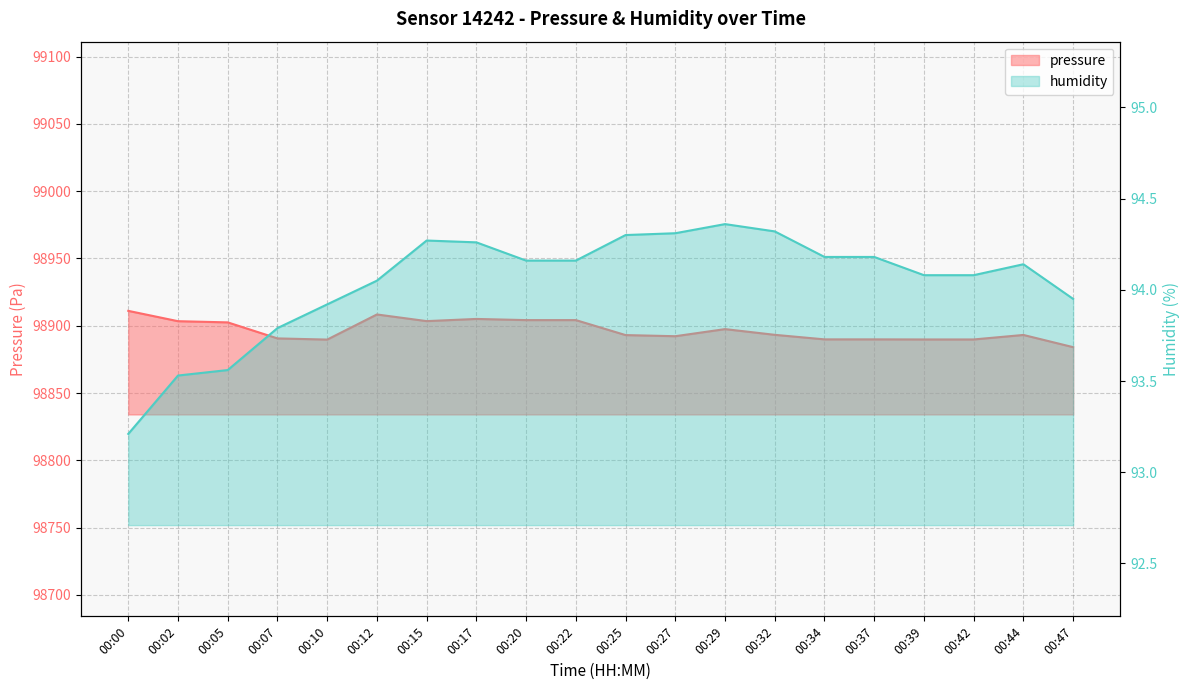

At which label is pressure closest to 98897?

00:29